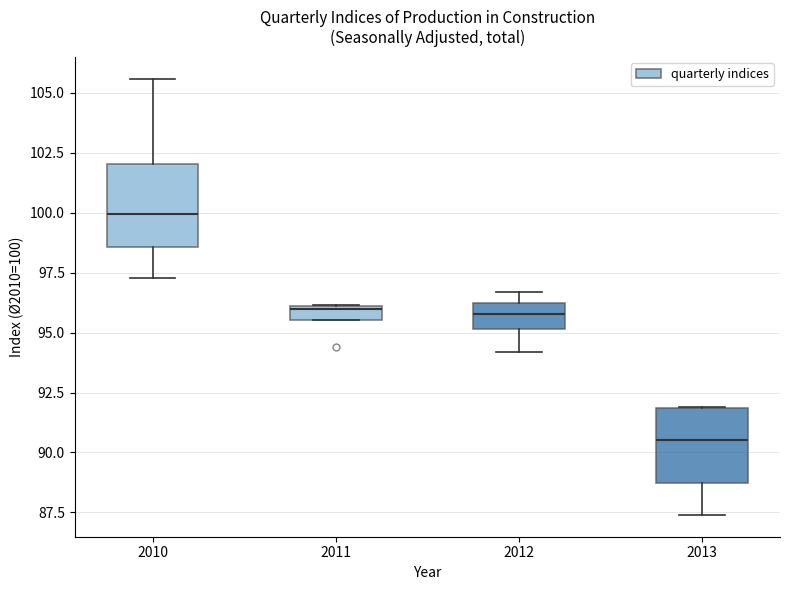

Which box's median line is the lowest?

2013